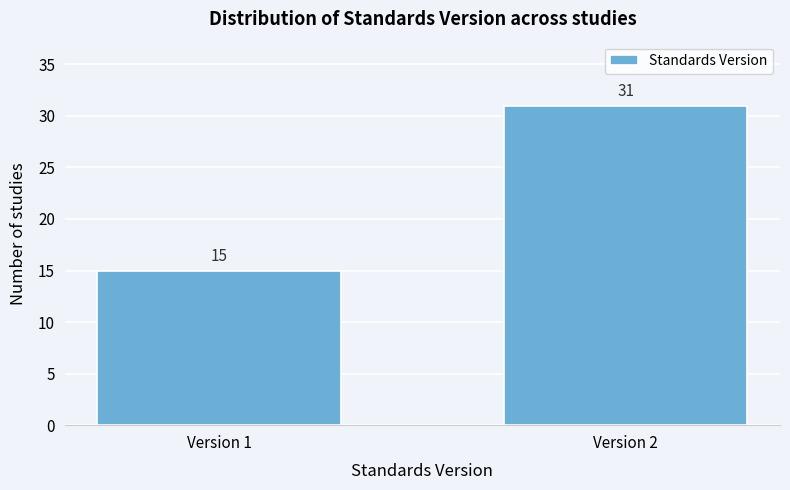

Reading left to right, what are all the values shown in this chart?

15	31